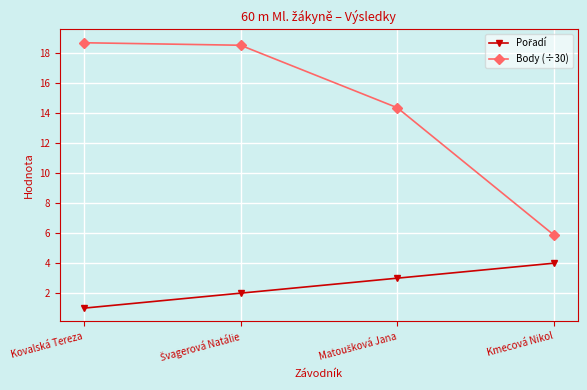

Does the chart have visible grid lines?

Yes